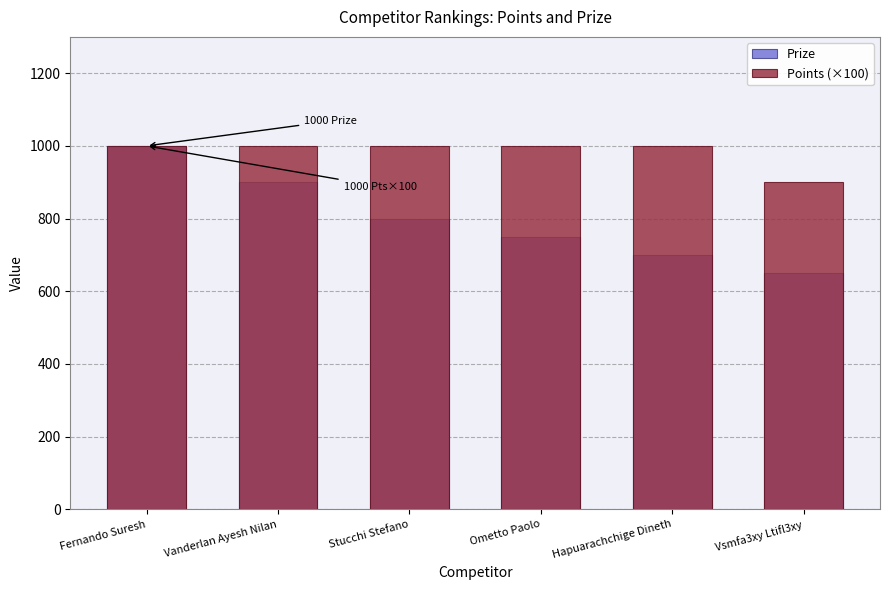

Reading left to right, what are all the values shown in this chart?

Prize: 1000	900	800	750	700	650
Points (×100): 1000	1000	1000	1000	1000	900